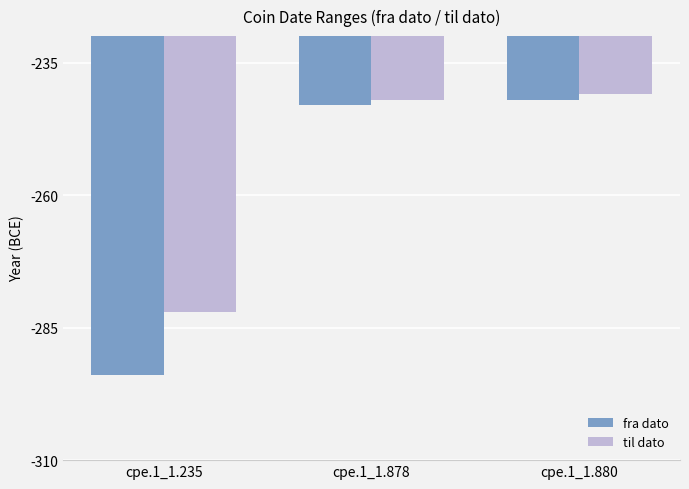

Reading left to right, extract all data points from this chart.

fra dato: -294	-243	-242
til dato: -282	-242	-241